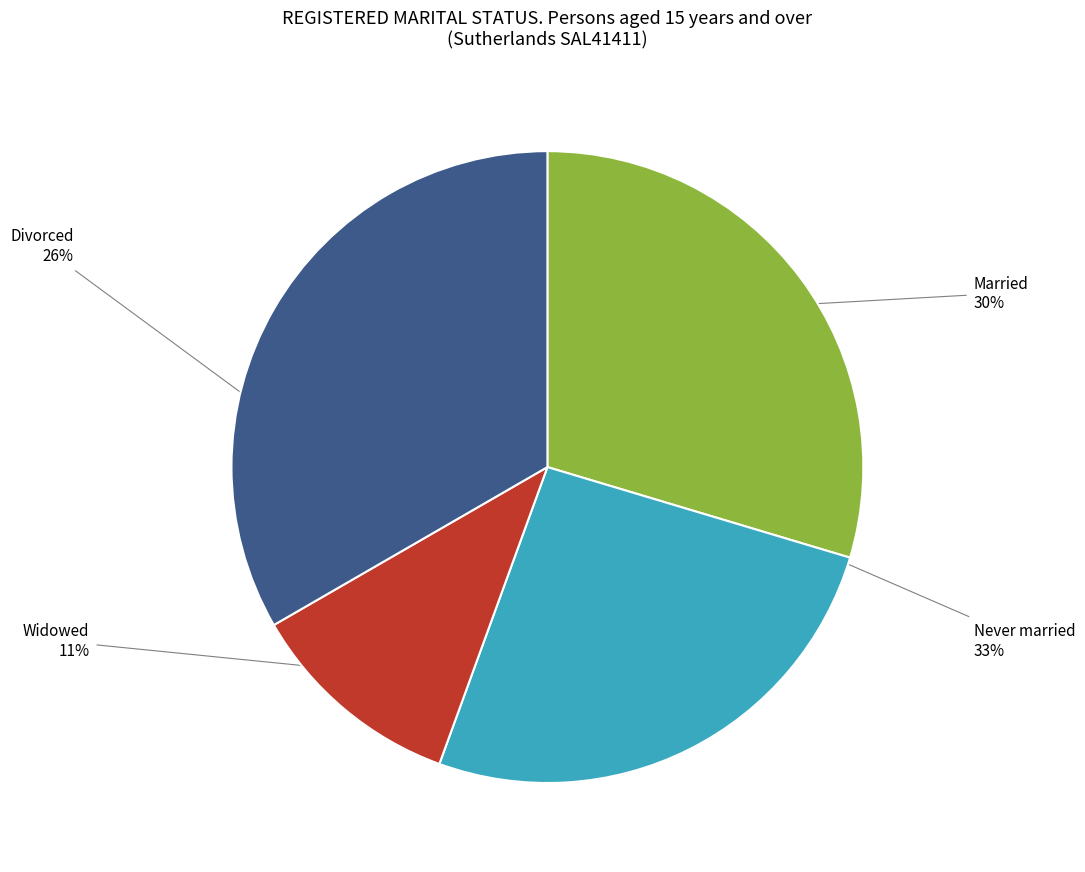

To the nearest percent, what is the average slice percentage?

25%